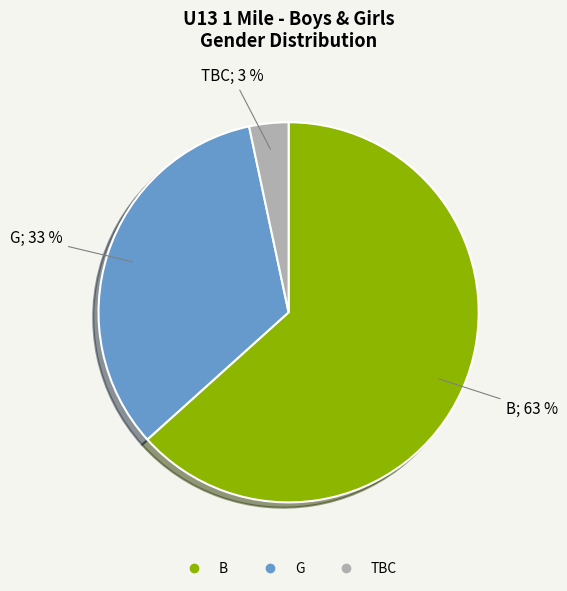

Which slice is the smallest?

TBC